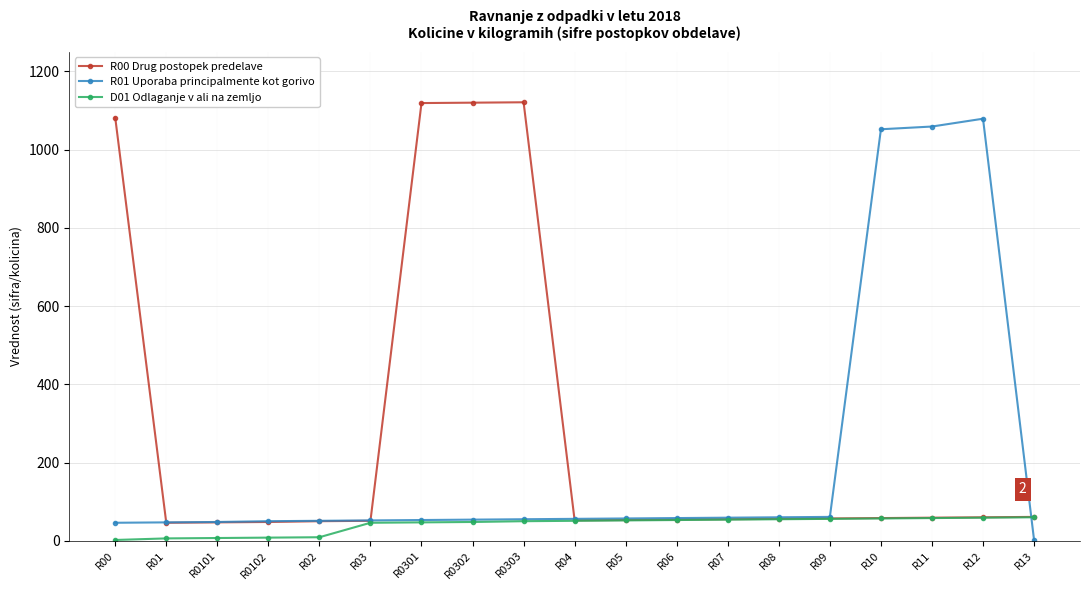

At how many categories does at least one series exceed 566?

7